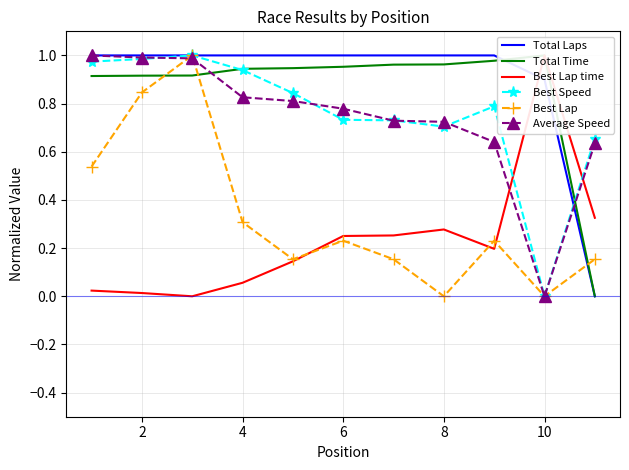

How many data points does each series have?

11